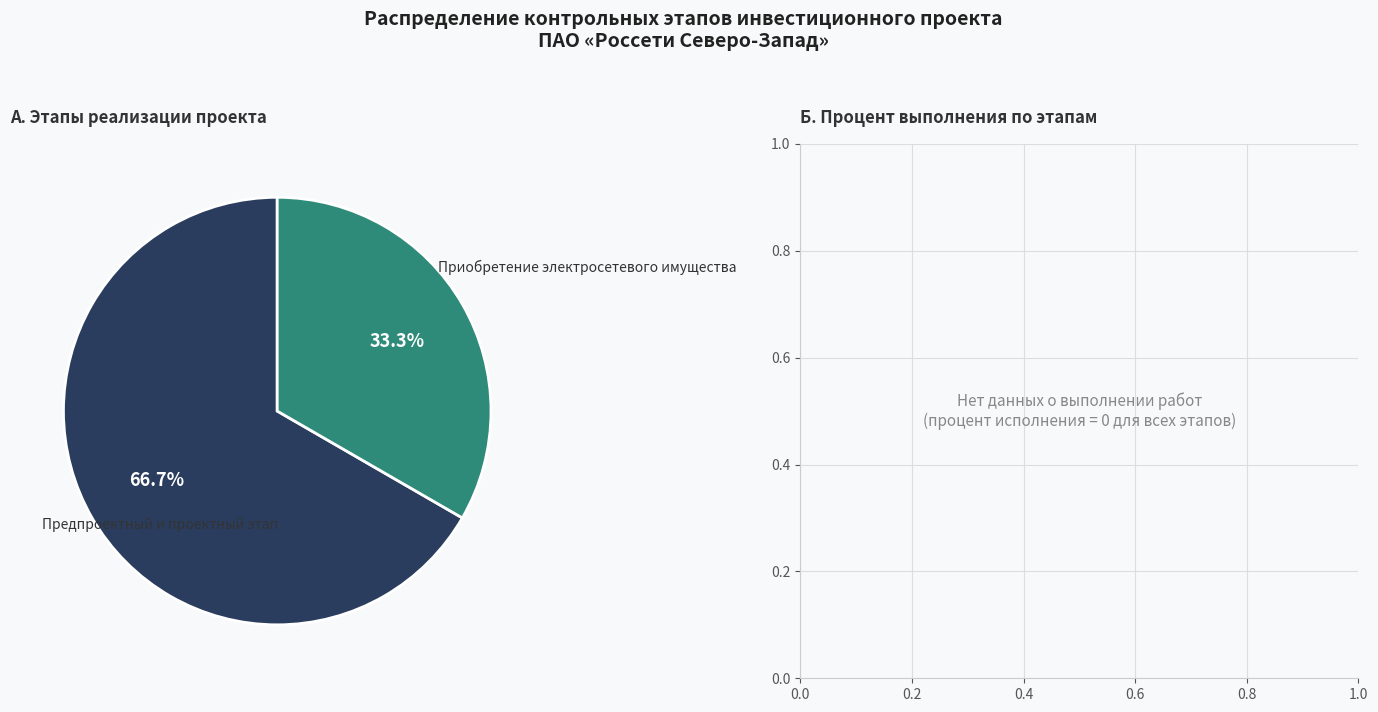

Is there a majority slice in this chart?

Yes